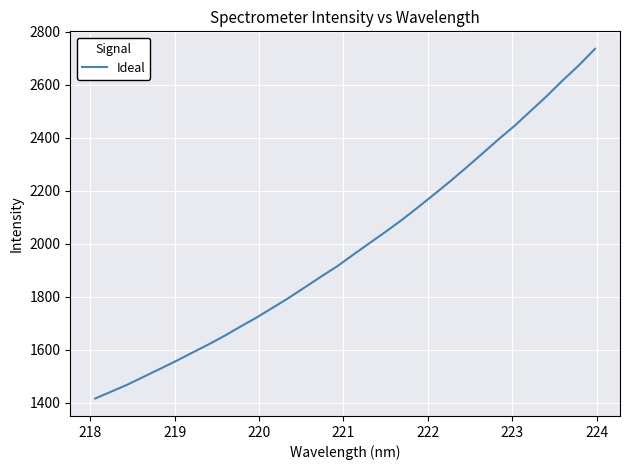

What is the difference between the maximum and minimum values?

1318.8